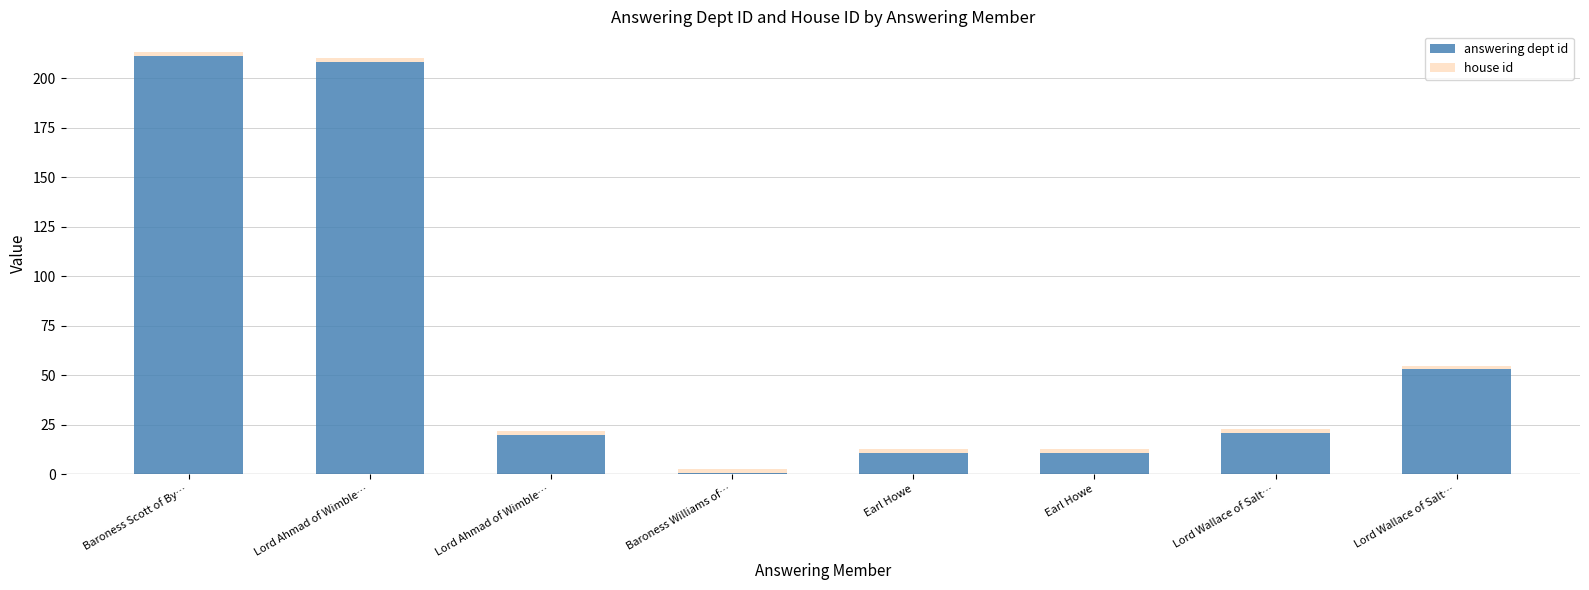

True or false: house id has a value of 1 at Baroness Williams of….

False